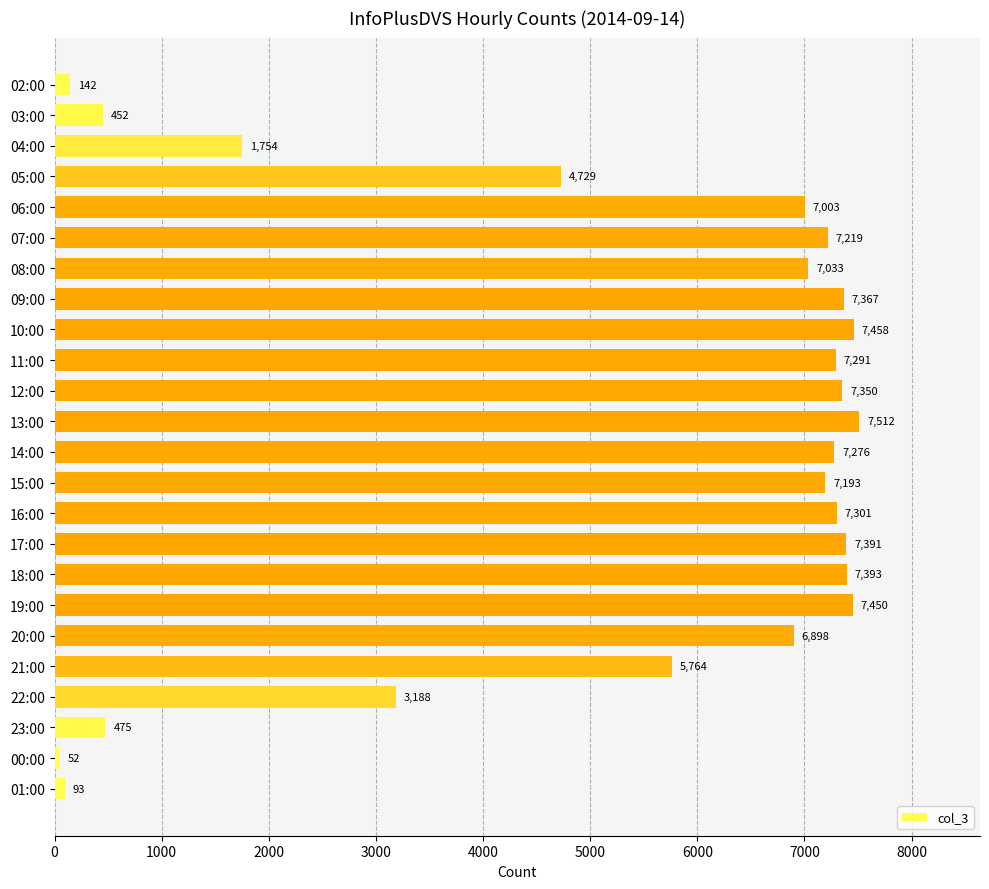

What is the sum of all values?

125784